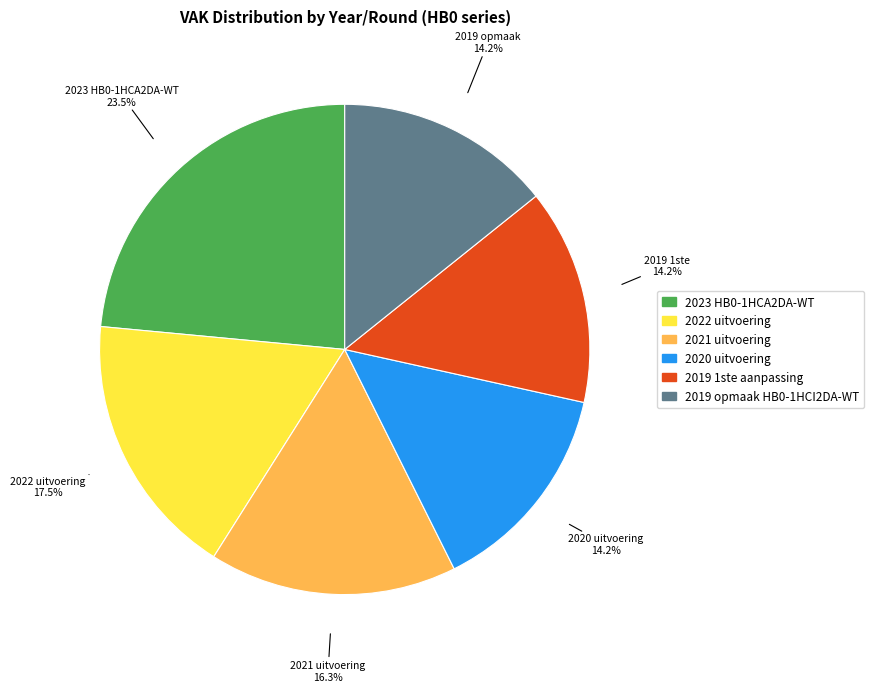

How many slices are in this pie chart?

6